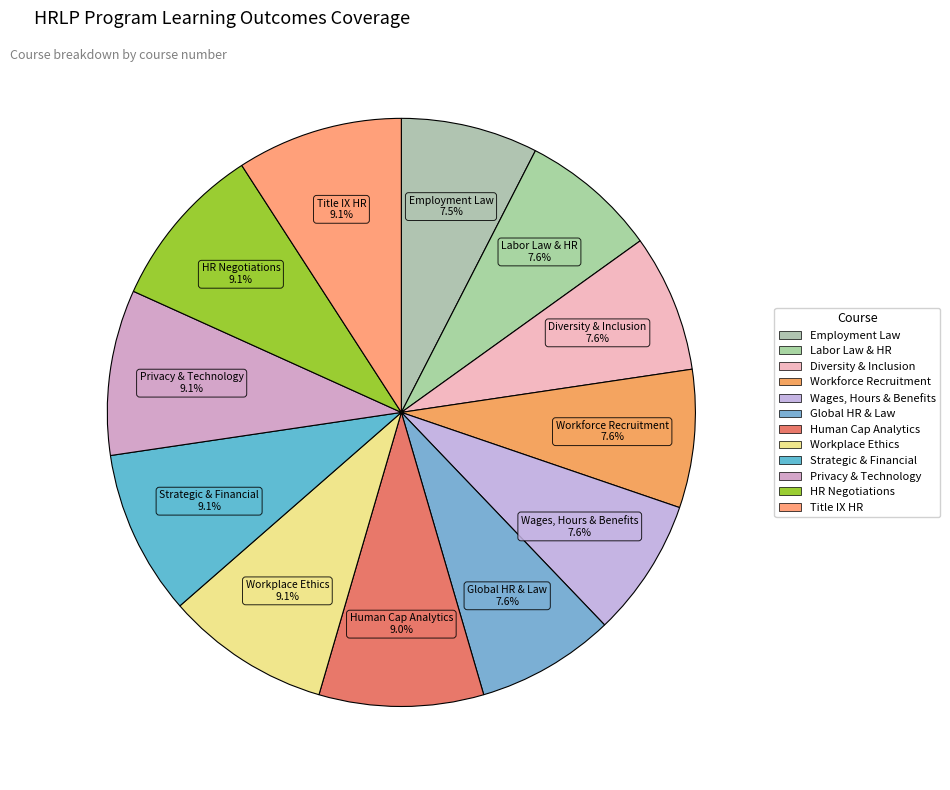

How many slices are in this pie chart?

12